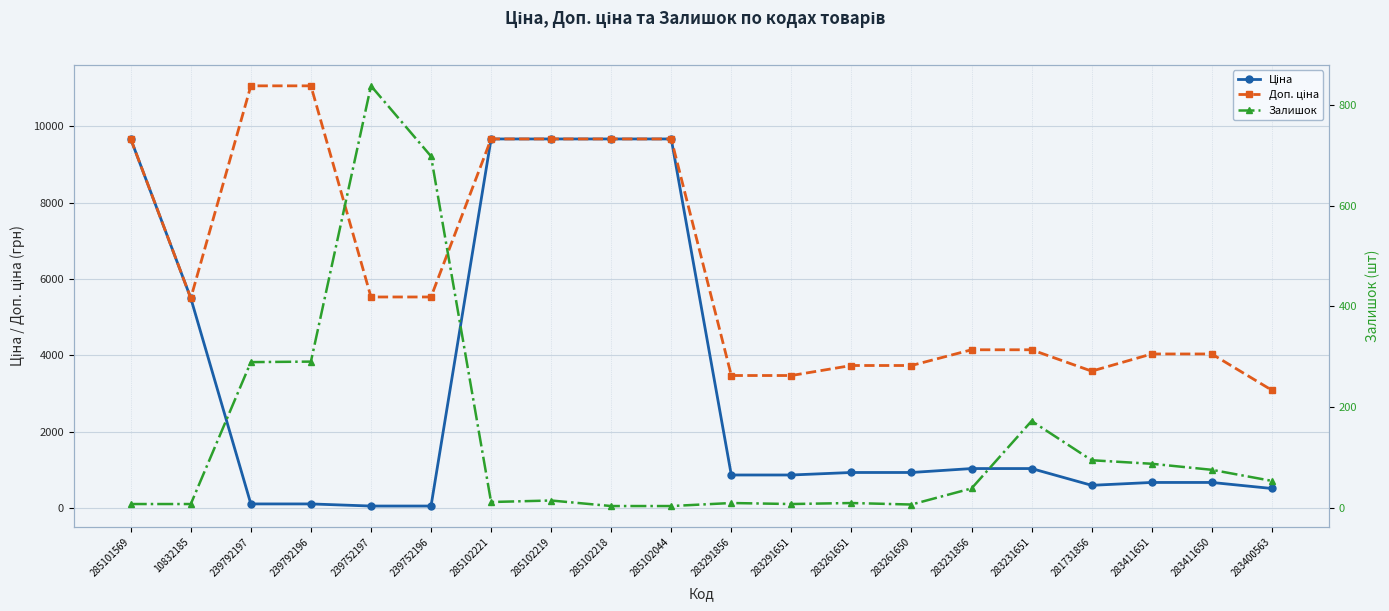

At which label does Залишок first exceed 38?

239792197